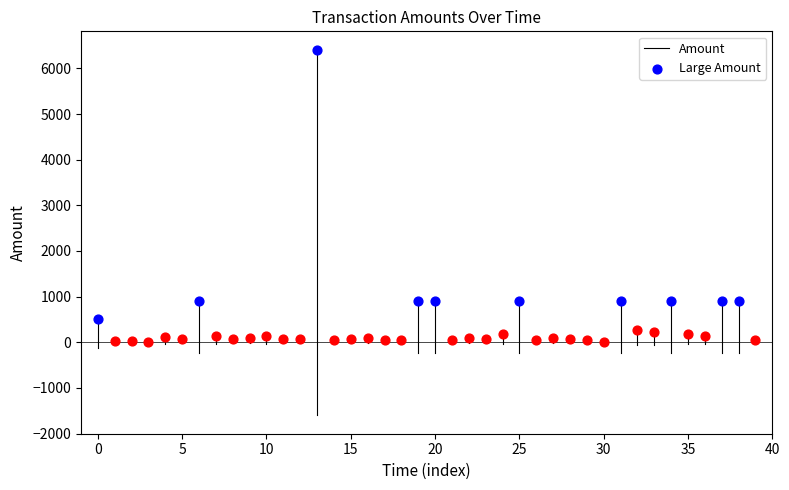

What is the change in value from −5 to 0?

+514.5